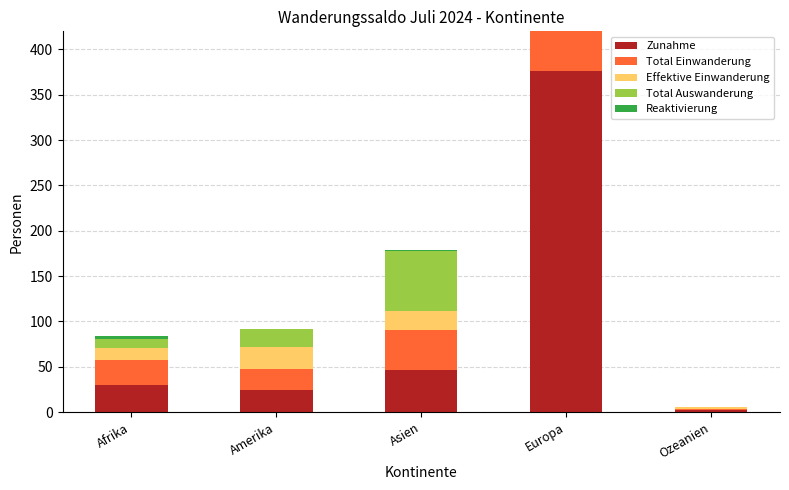

What is the sum of all Effektive Einwanderung values?

333